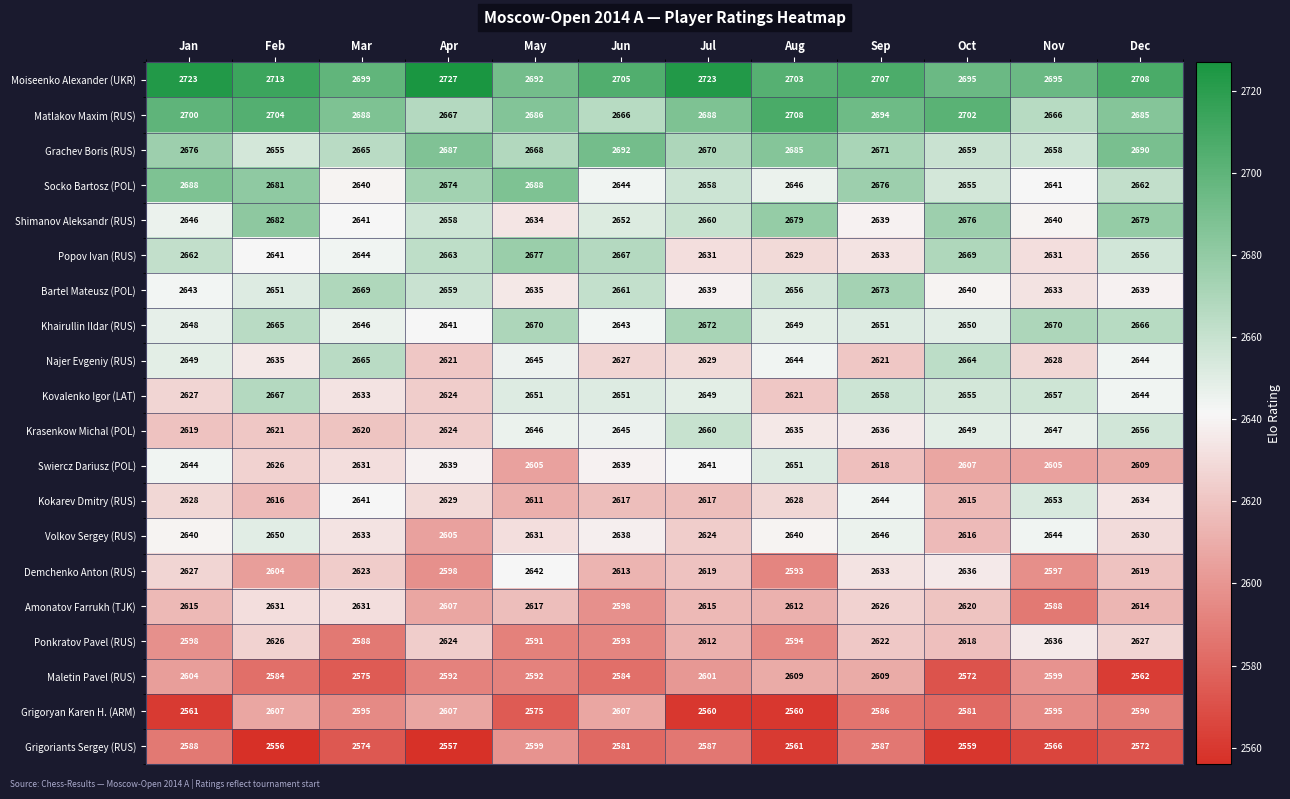

What is the smallest value displayed?

2556